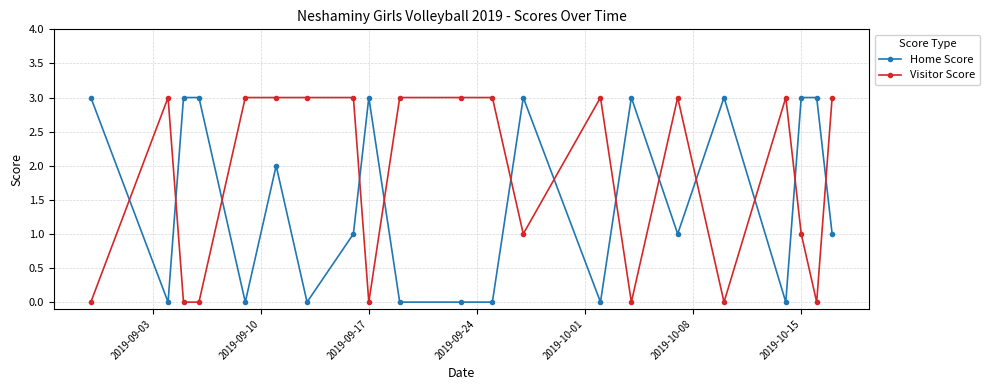

True or false: Home Score has more than 1 points higher than both neighbors.

True